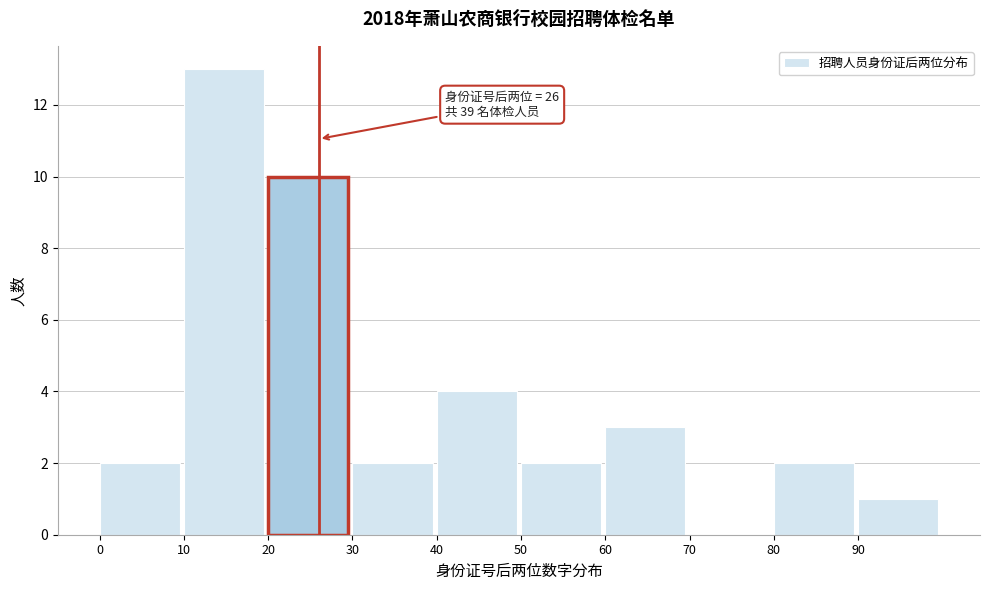

Over which range of the x-axis is the bar tallest?

10 to 20